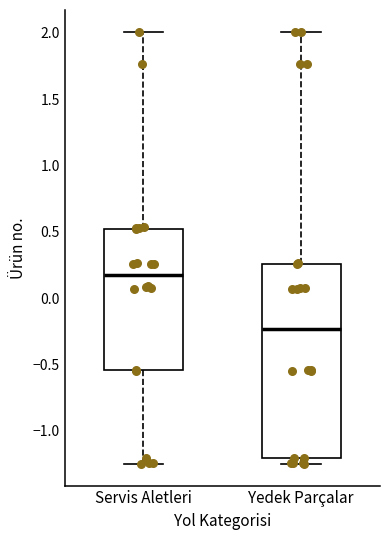

Reading left to right, transcribe this box plot: for each box, give where its median line is, the range the box spans, and where its two whiskers end, as read against the y-axis. The values are not printed on the chart, so give them approximately, as read against the axis.

Servis Aletleri: median 0.15, box -0.55 to 0.50, whiskers -1.25 to 2.00
Yedek Parçalar: median -0.25, box -1.20 to 0.25, whiskers -1.25 to 2.00